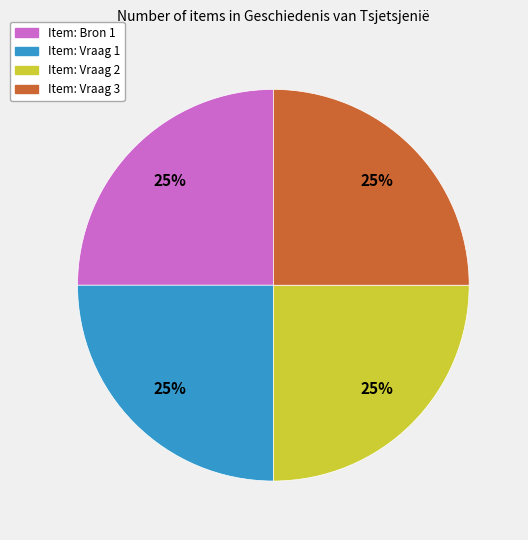

Is there any slice that represents more than half of the pie?

No